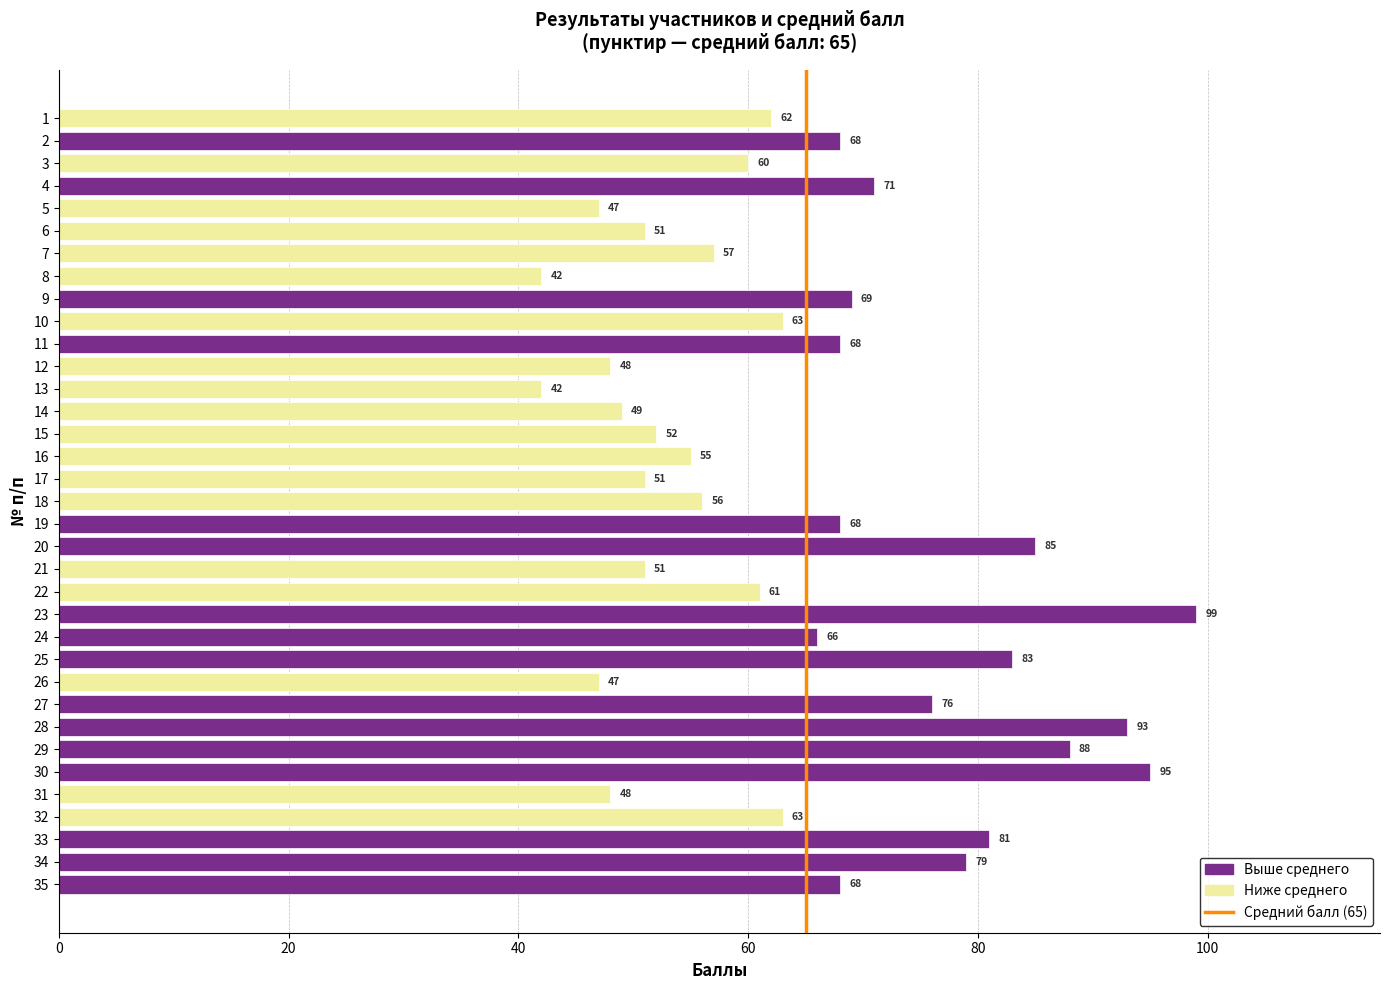

Are the bars horizontal?

Yes